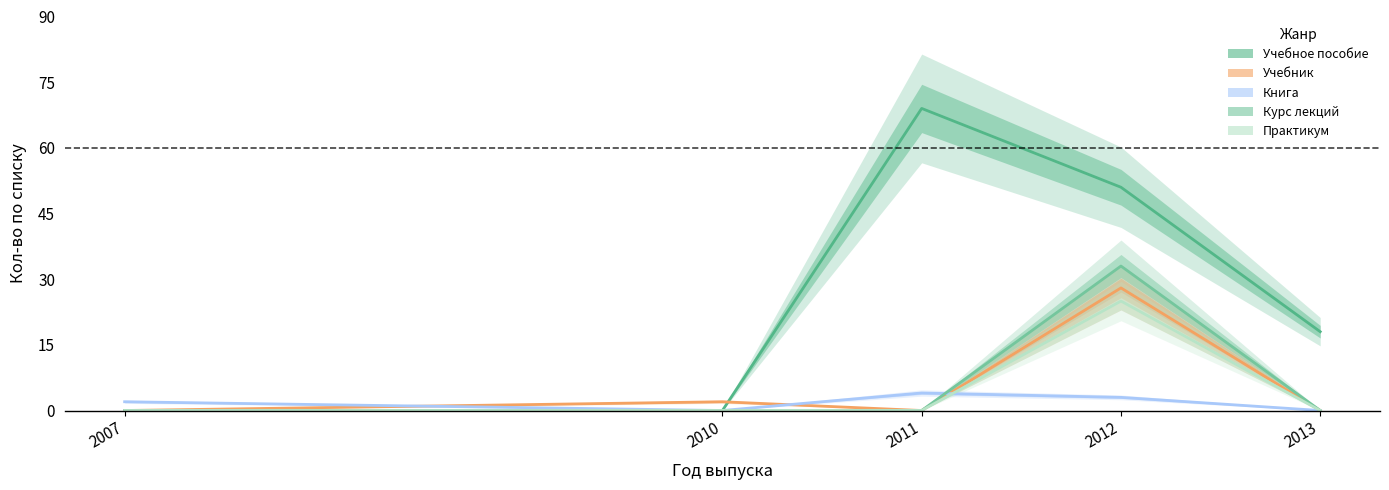

What is the sum of the Учебное пособие values at 2013 and 2012?

69